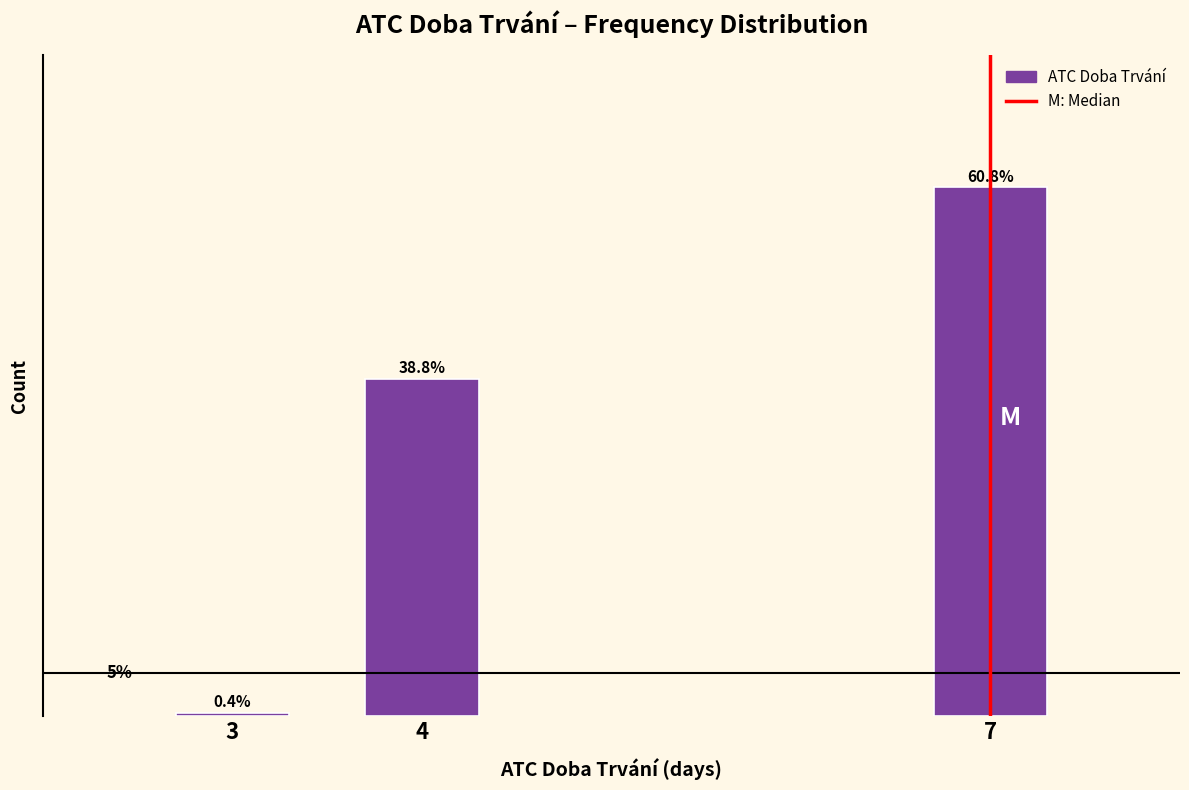

Rank the categories by value from lowest to highest.

3, 4, 7